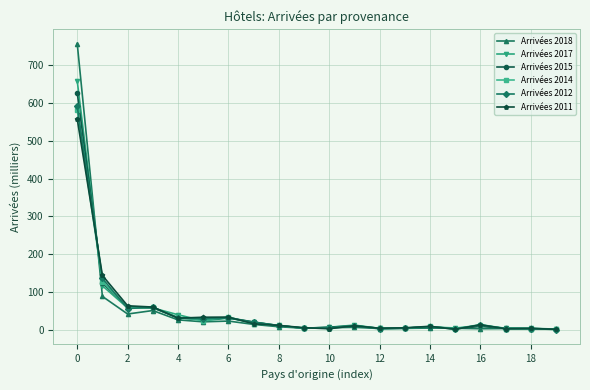

What is the greatest value displayed?

756.6